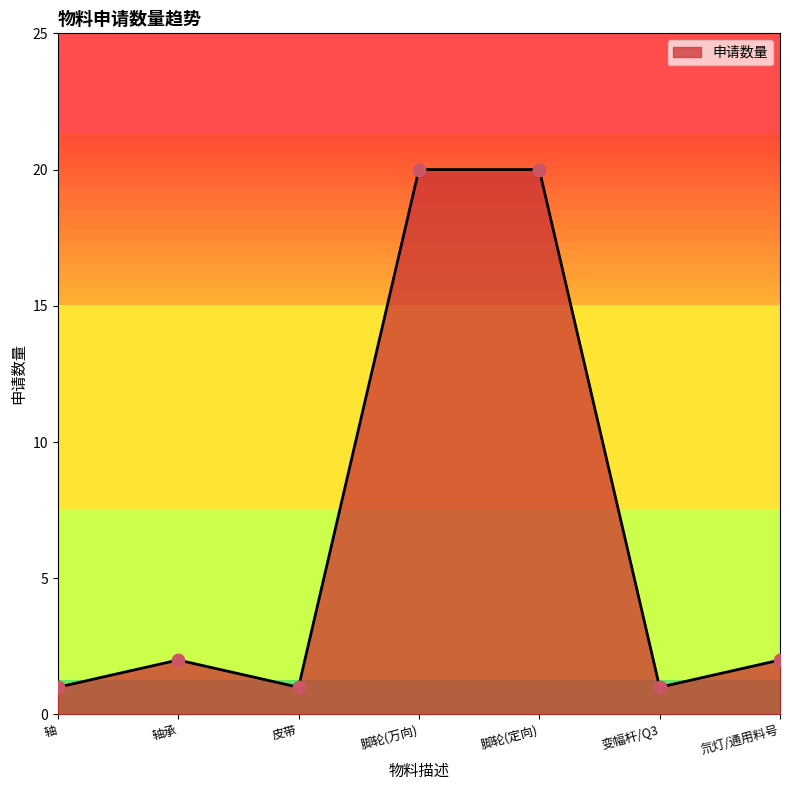

Between 皮带 and 脚轮(定向), which is larger?

脚轮(定向)